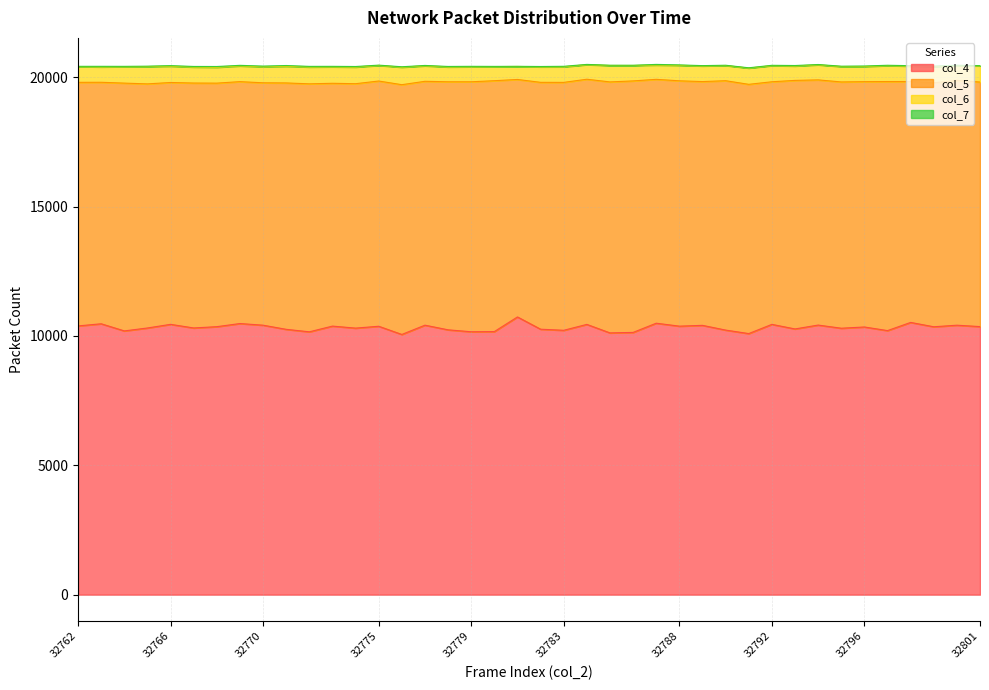

What is the spread (max minus min) of values at 32800?

10394